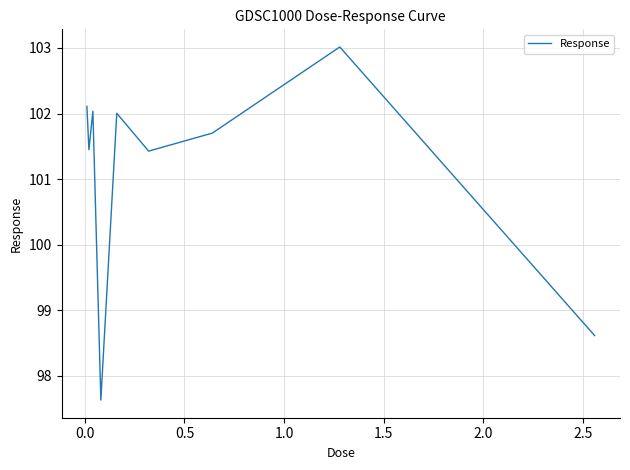

What is the smallest value displayed?

97.6